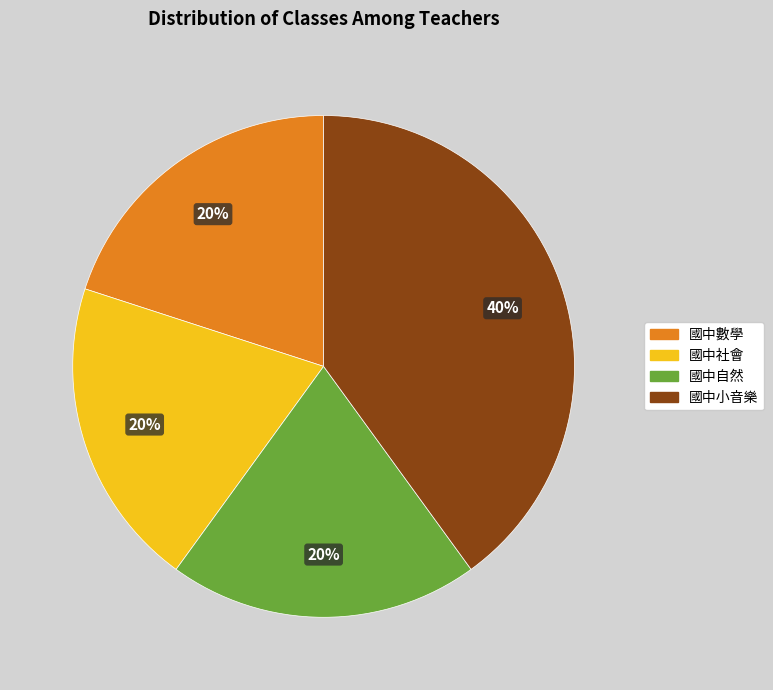

To the nearest percent, what is the difference between the largest and smallest slice percentages?

20%